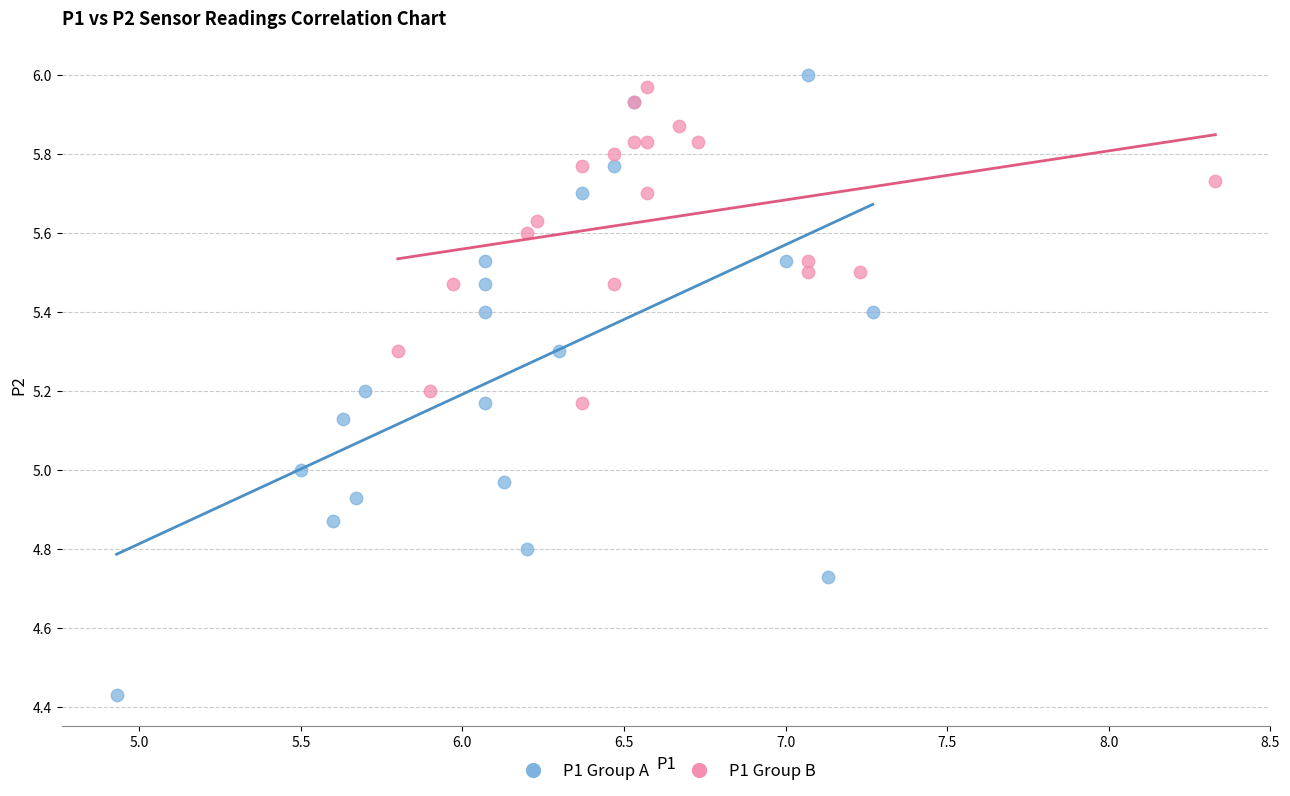

Which series has the widest spread of Y values?

P1 Group A